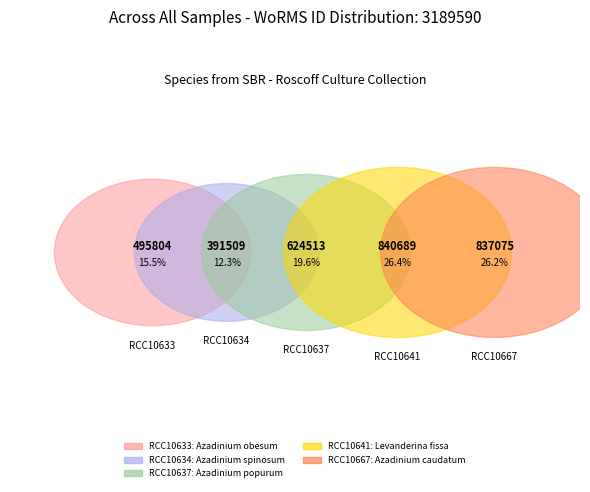

Which slice is the smallest?

RCC10634